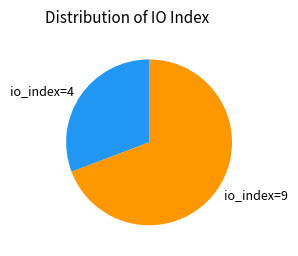

Which has a higher value, io_index=9 or io_index=4?

io_index=9